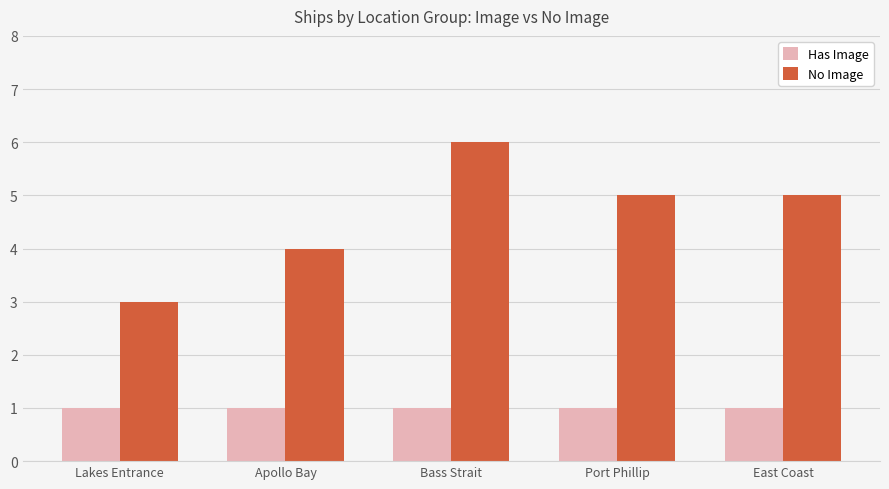

What are all the series names shown in the legend?

Has Image, No Image